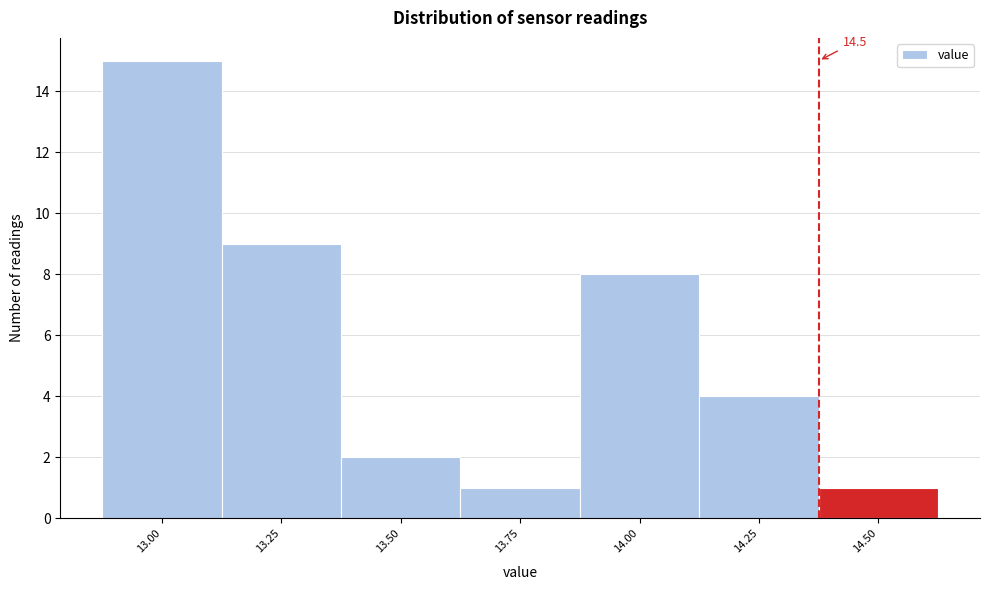

Reading right to left, list all the values displayed in this chart.

14.50=1	14.25=4	14.00=8	13.75=1	13.50=2	13.25=9	13.00=15